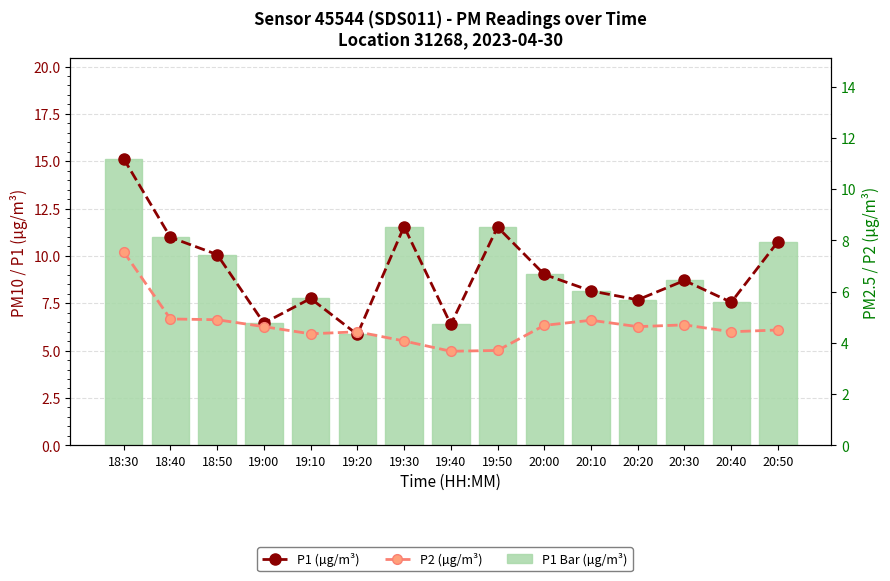

Does the chart contain stacked bars?

No